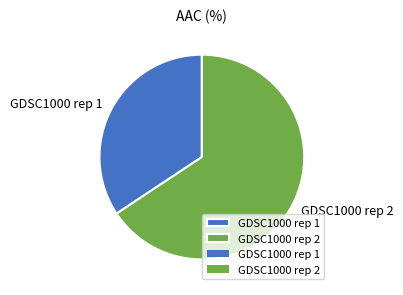

What is the majority slice?

GDSC1000 rep 2